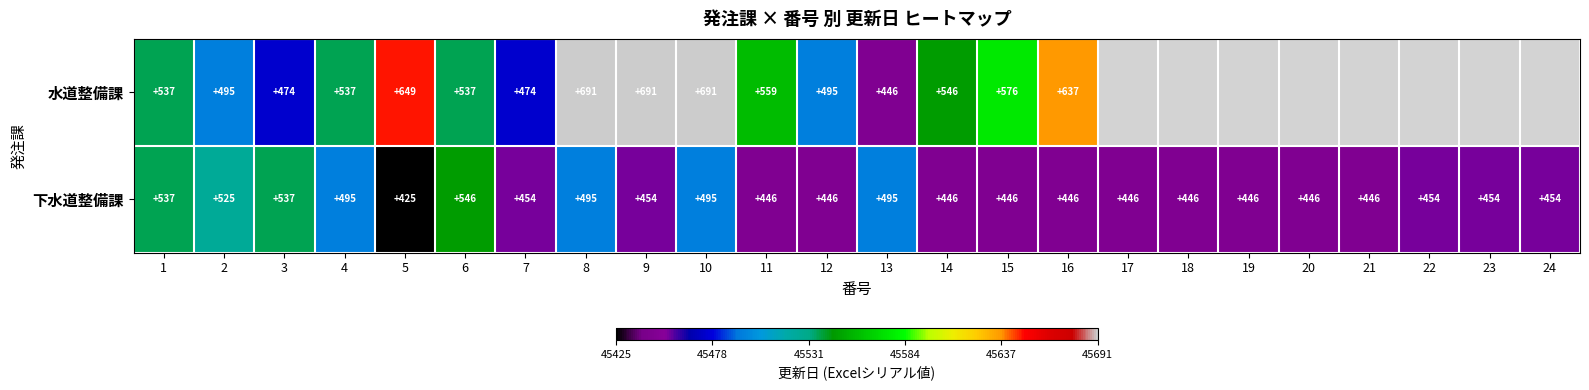

What is the total value across all series at 13?

941